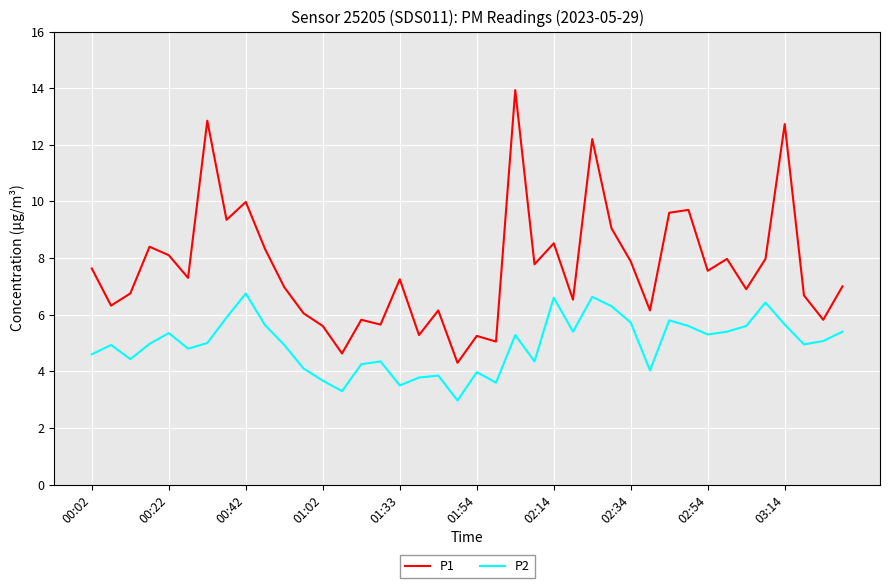

What is the sum of all P1 values?

307.0